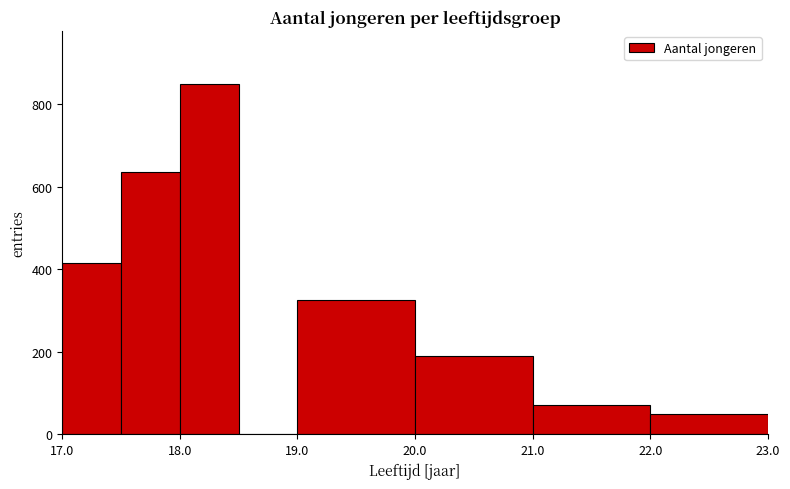

Which range on the x-axis has the tallest bar?

18.0 to 18.5